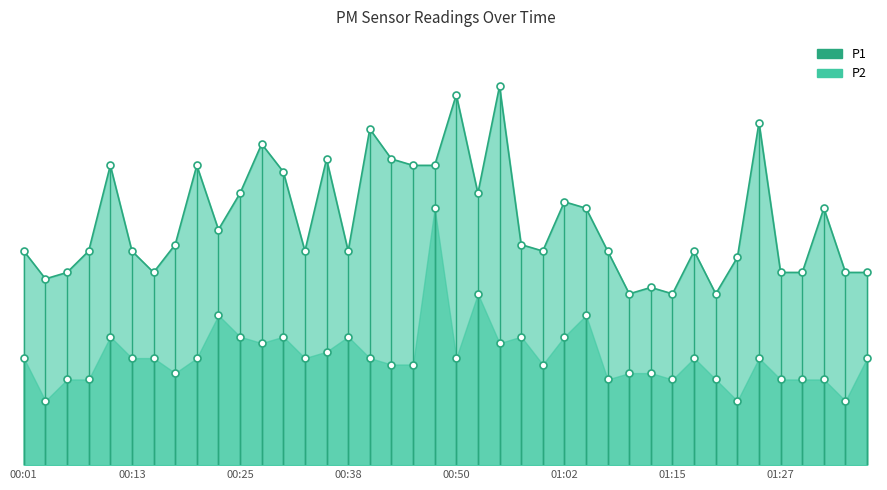

At which label does the data first exceed 1?

00:50